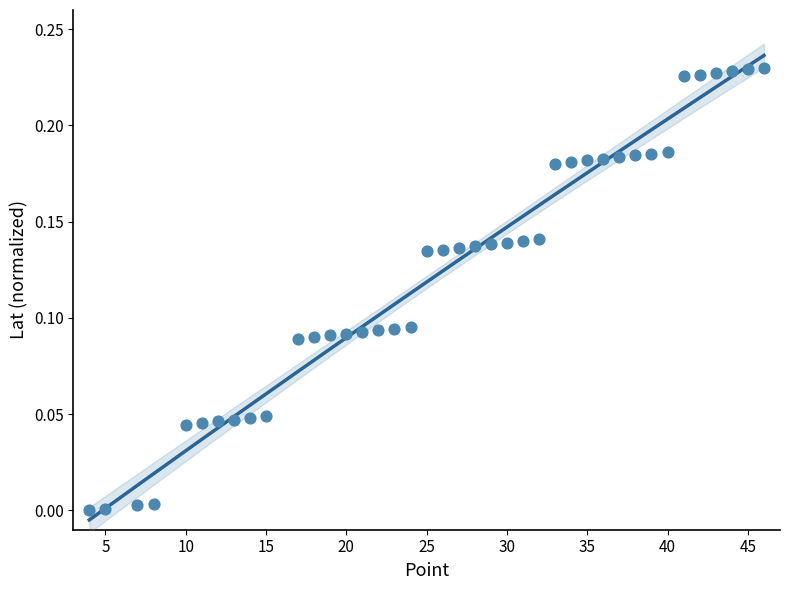

What is the range of X values (max minus min)?

42.0